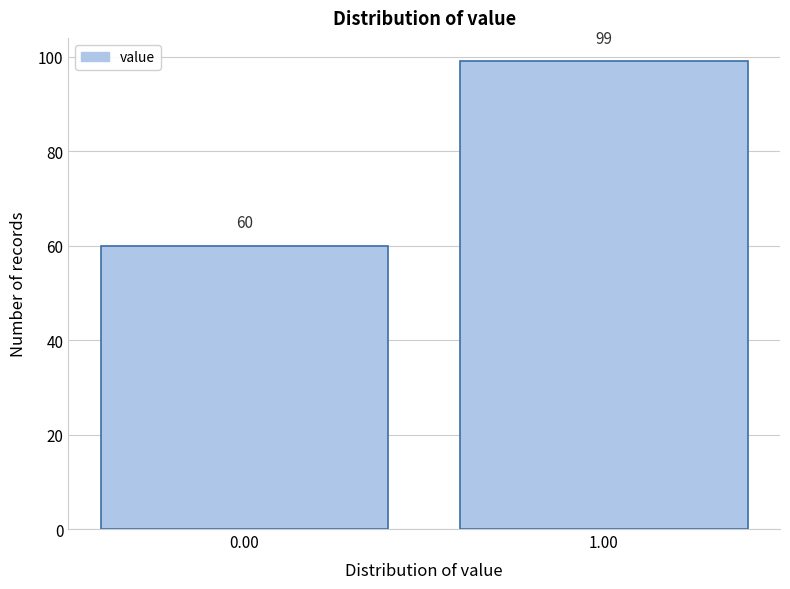

Reading left to right, transcribe all the data shown in this chart.

60	99